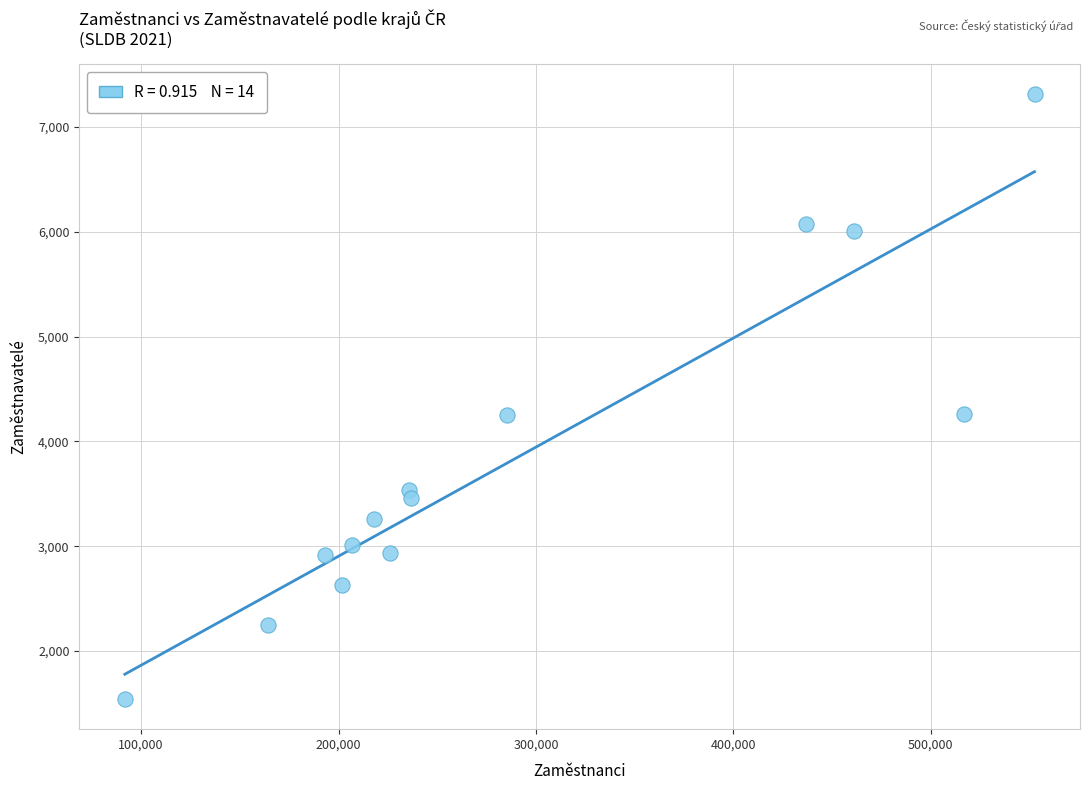

What is the range of Y values (max minus min)?

5772